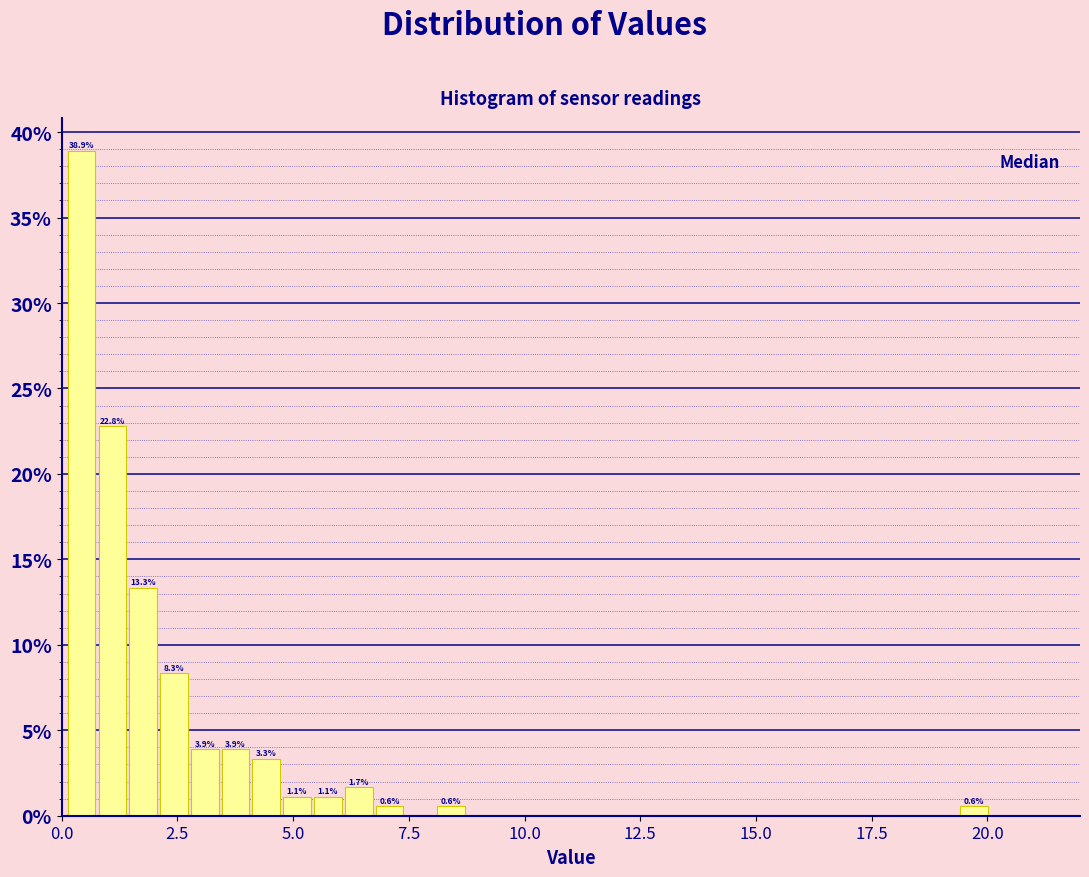

Read against the x-axis, roughly where is the centre of the tallest bar?

0.5